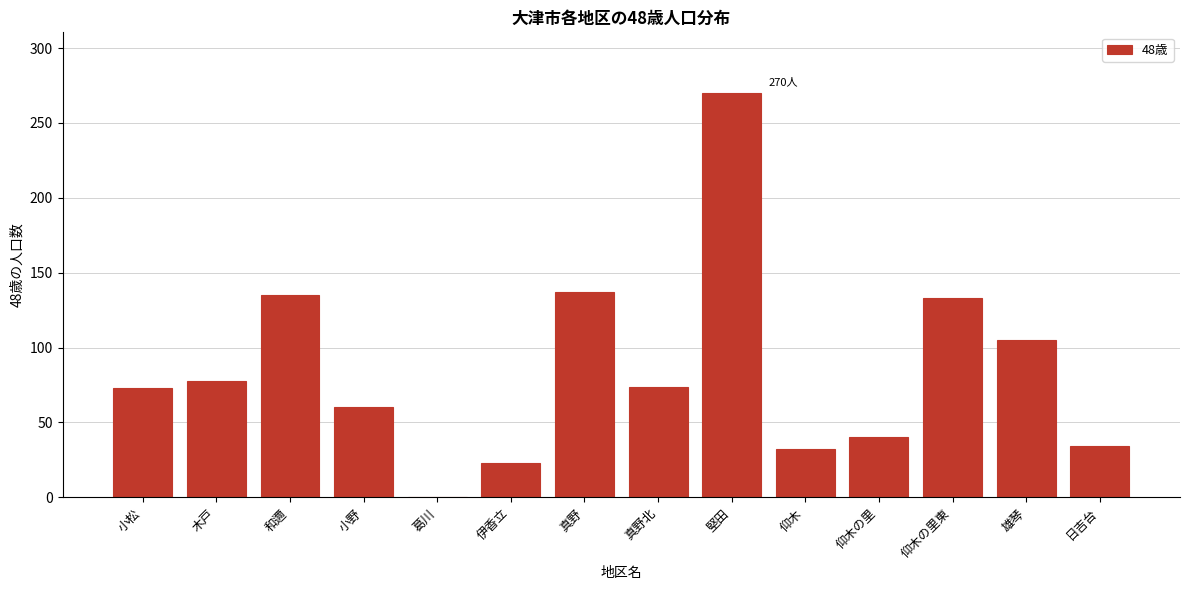

True or false: the data shows 100 at 葛川.

False